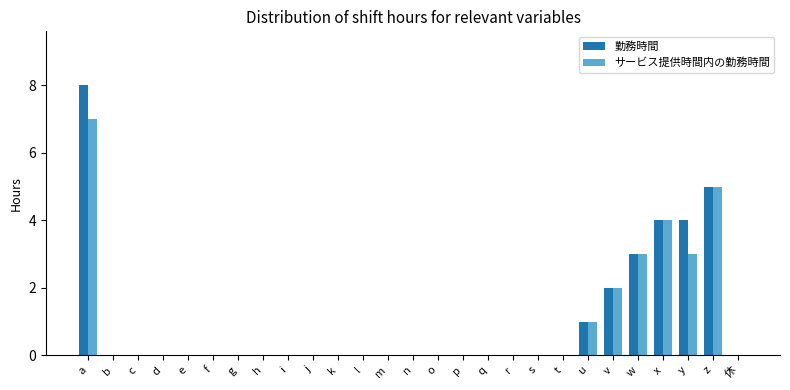

Between a and c, which series saw the biggest shift?

勤務時間